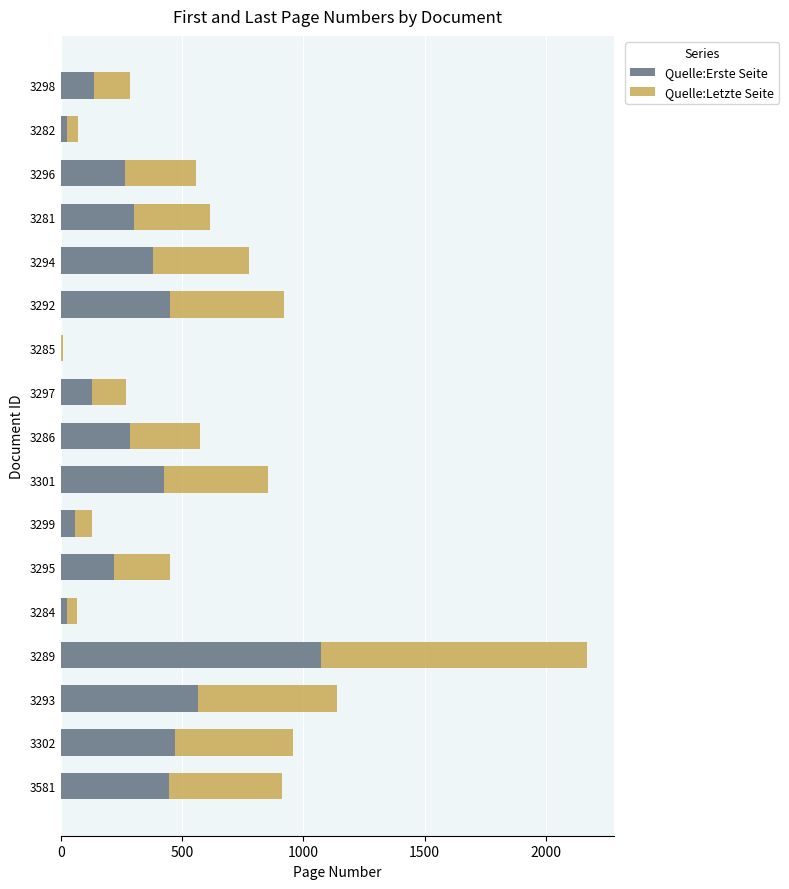

How many categories are shown in the chart?

17